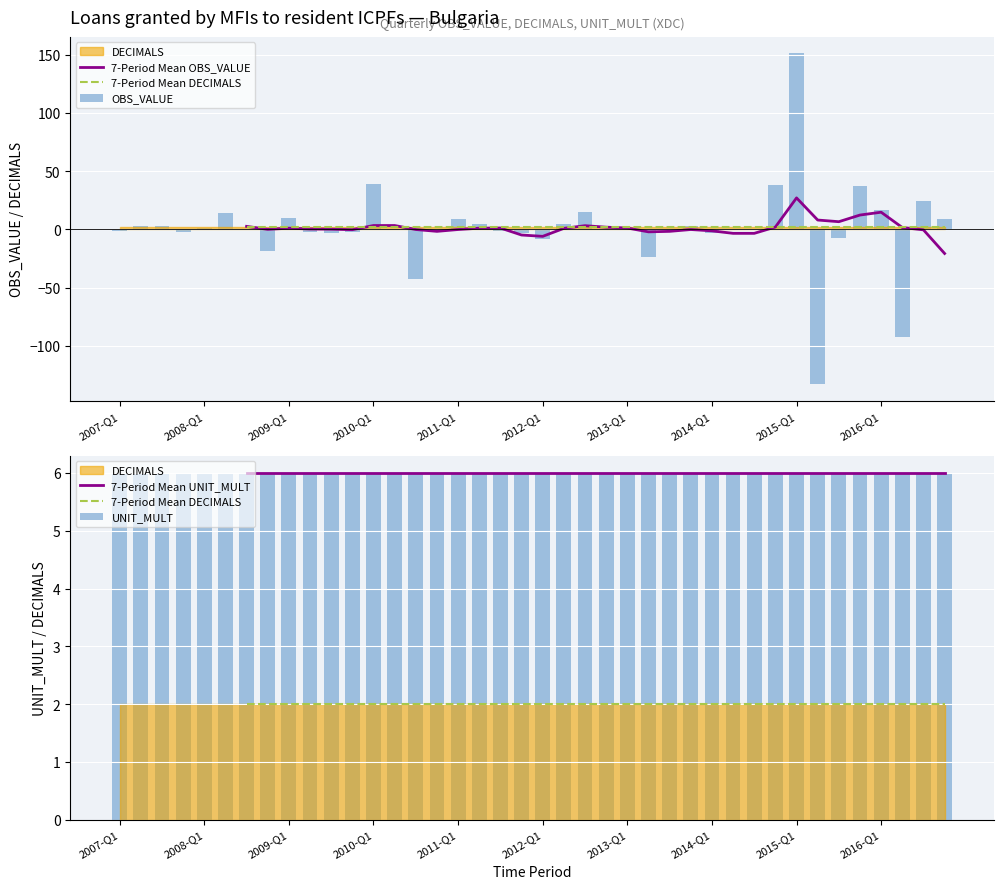

What is the maximum value for OBS_VALUE?

151.0